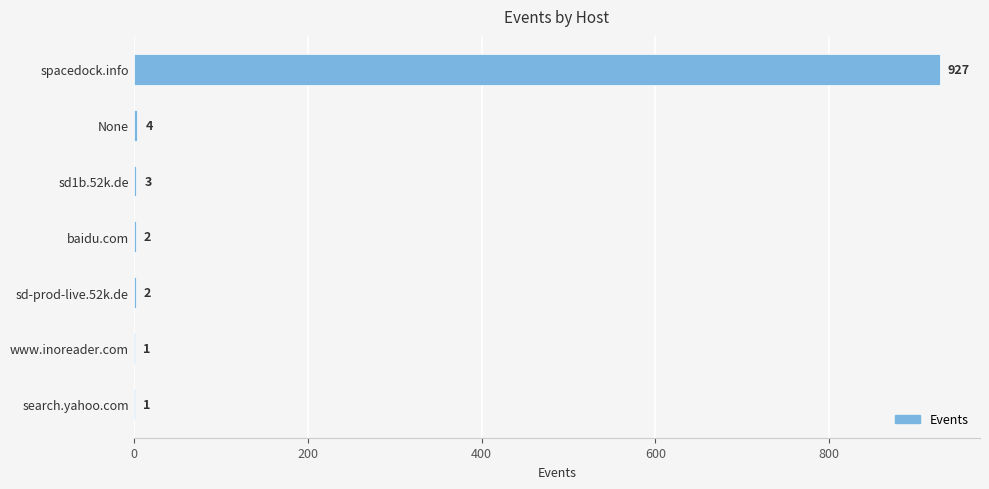

At which label is the value closest to 464?

None